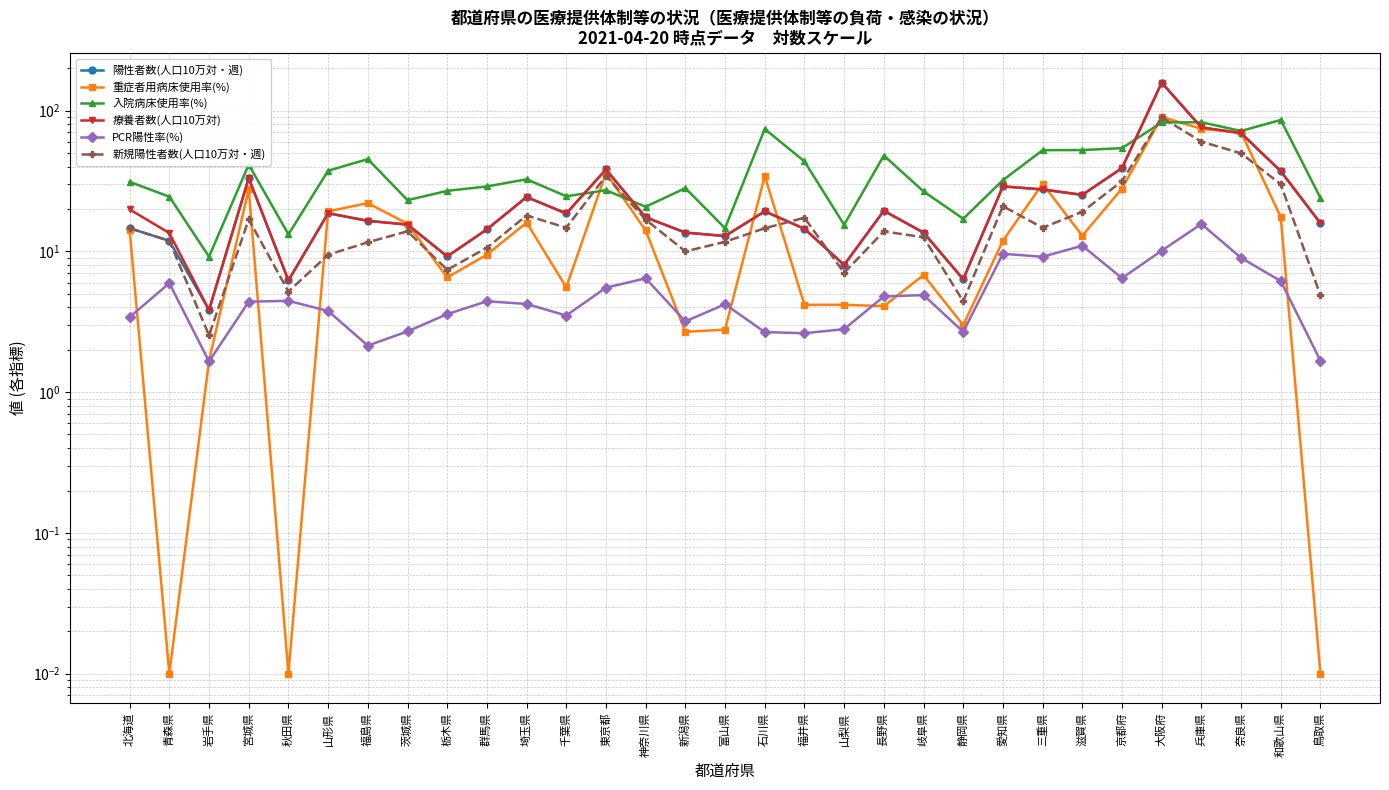

The 新規陽性者数(人口10万対・週) series shows 6.6 at 福島県. True or false?

False